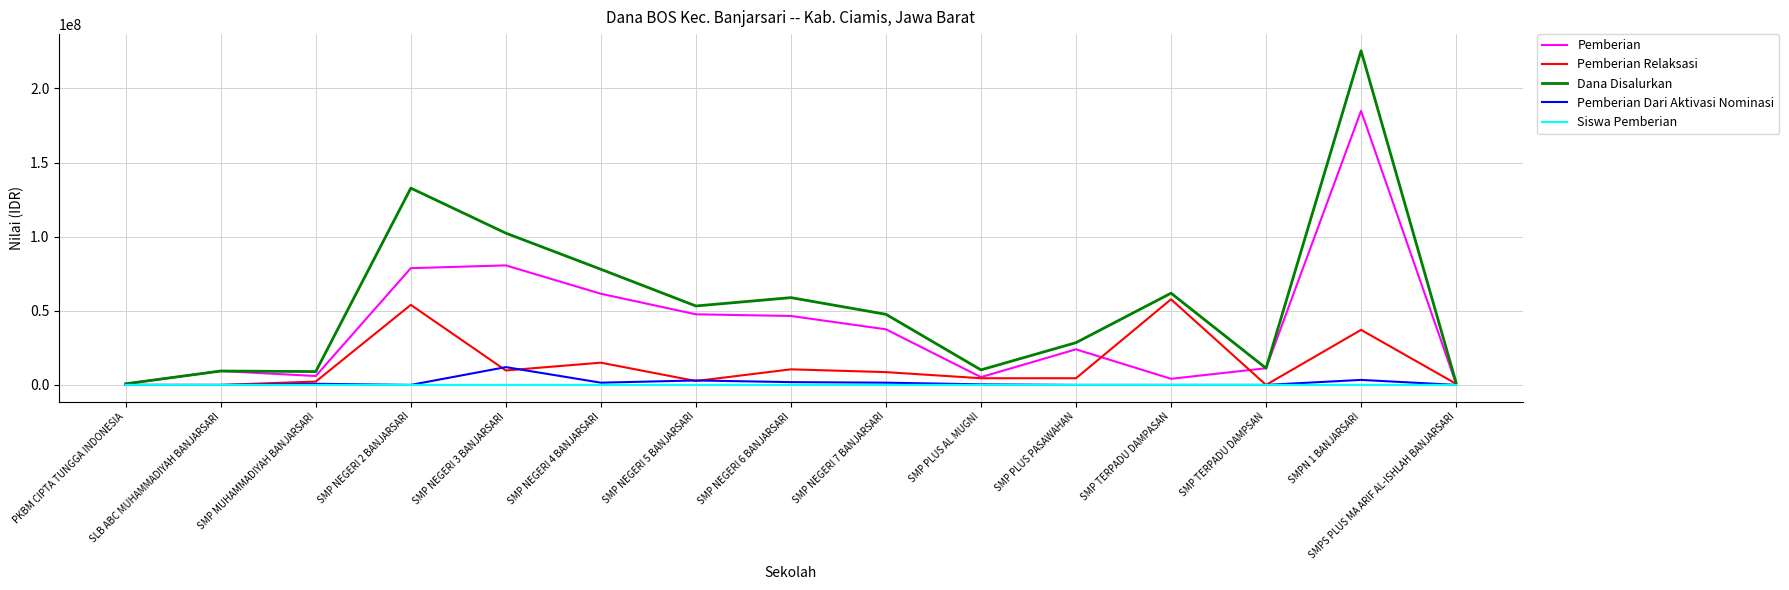

What is the maximum value for Pemberian Relaksasi?

57750000